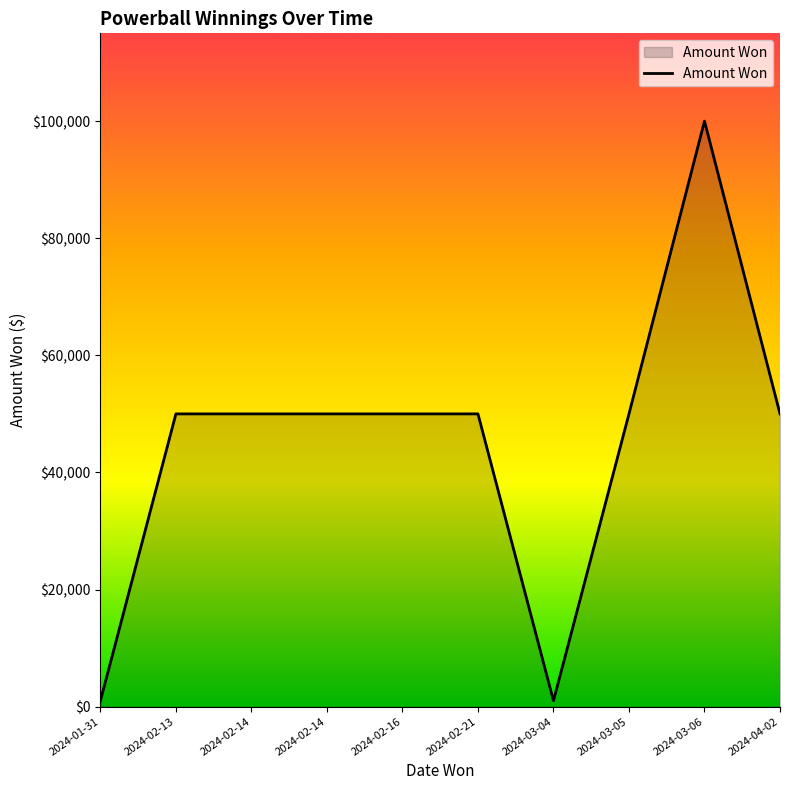

True or false: there are more than 2 points higher than both neighbors.

False